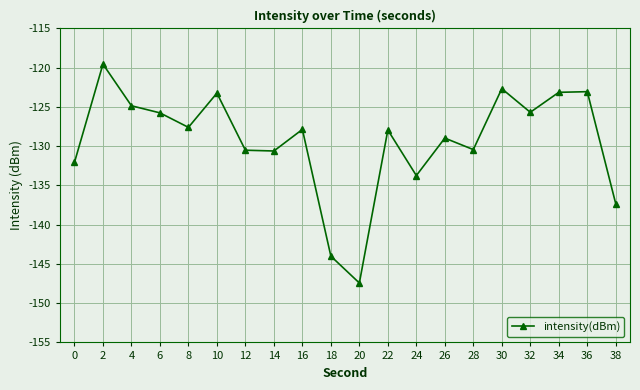

True or false: there are more than 2 points higher than both neighbors.

True